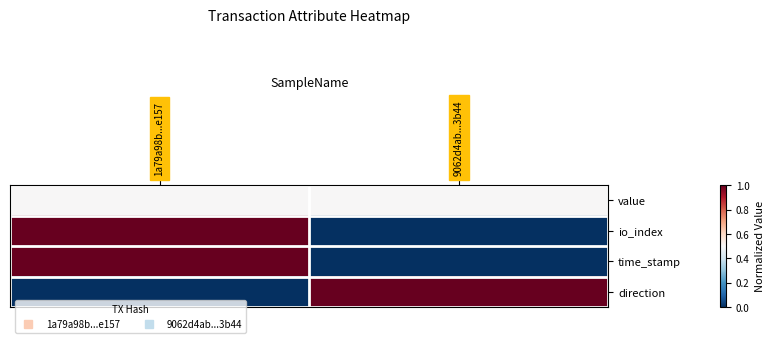

List the series in order of their peak value, highest first.

io_index, time_stamp, direction, value